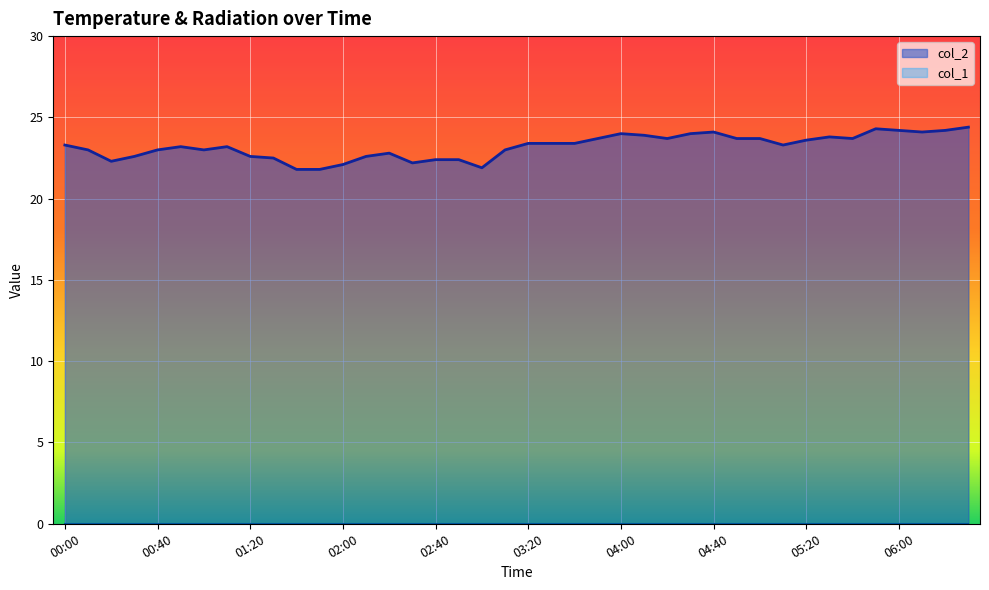

What is the label of the 33rd point from the left?

05:20